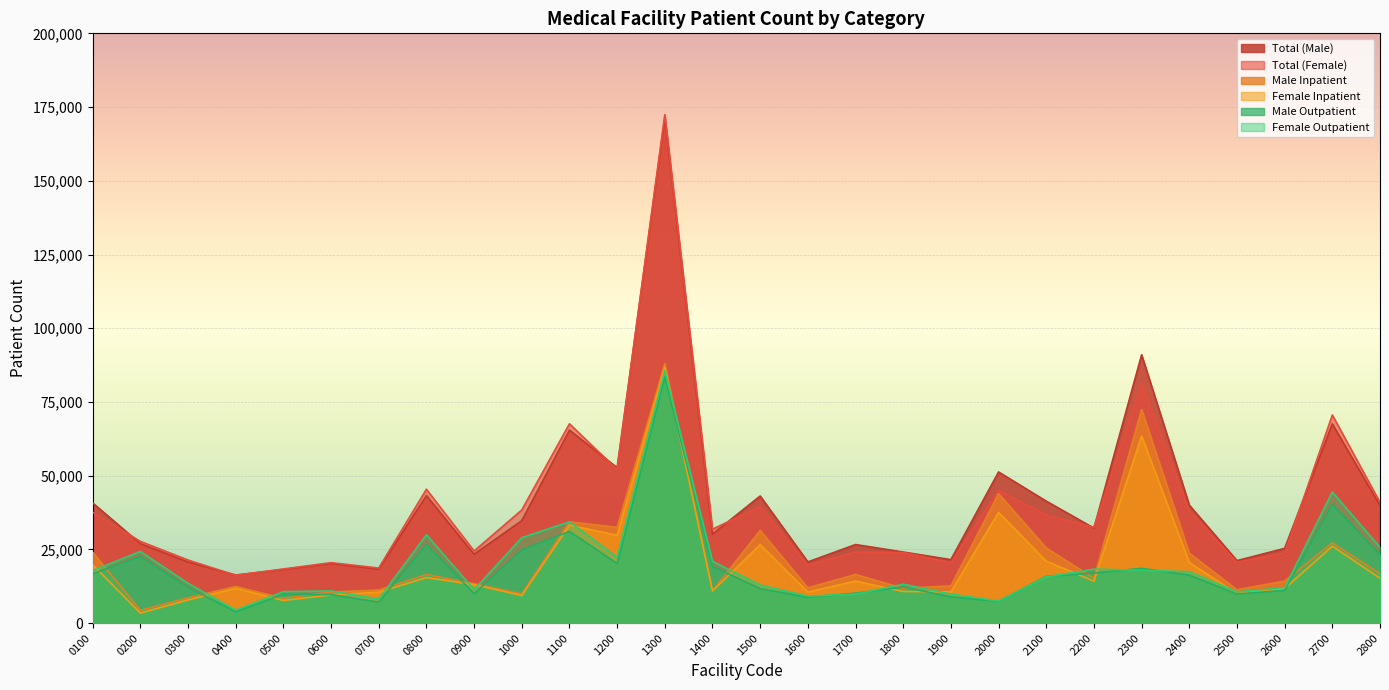

Reading right to left, extract all data points from this chart.

Total (Male): 39867	67562	25366	21208	40015	90996	32233	41377	51271	21535	24123	26654	20765	43118	30182	171512	52716	65461	34751	23372	43247	18337	20235	18210	16315	20744	26955	40773
Total (Female): 40938	70584	23746	20648	37997	81347	32528	36701	45025	20471	23952	24079	19695	39535	31860	172426	52076	67603	38368	24469	45407	18676	20518	18369	16217	21409	27731	37611
Male Inpatient: 16795	27211	14255	11314	23722	72418	15248	25487	43886	12630	11850	16498	11980	31426	10962	87997	32493	34360	9878	13375	16483	11239	10550	8445	12434	8583	4355	24028
Female Inpatient: 15241	26108	11739	10002	20560	63421	14223	21024	37538	10600	10741	14274	10536	26614	10917	86802	29785	33227	9403	13081	15446	10500	9593	7686	11797	7879	3417	19802
Male Outpatient: 23072	40351	11111	9894	16293	18578	16985	15890	7385	8905	12273	10156	8785	11692	19220	83515	20223	31101	24873	9997	26764	7098	9685	9765	3881	12161	22600	16745
Female Outpatient: 25697	44476	12007	10646	17437	17926	18305	15677	7487	9871	13211	9805	9159	12921	20943	85624	22291	34376	28965	11388	29961	8176	10925	10683	4420	13530	24314	17809